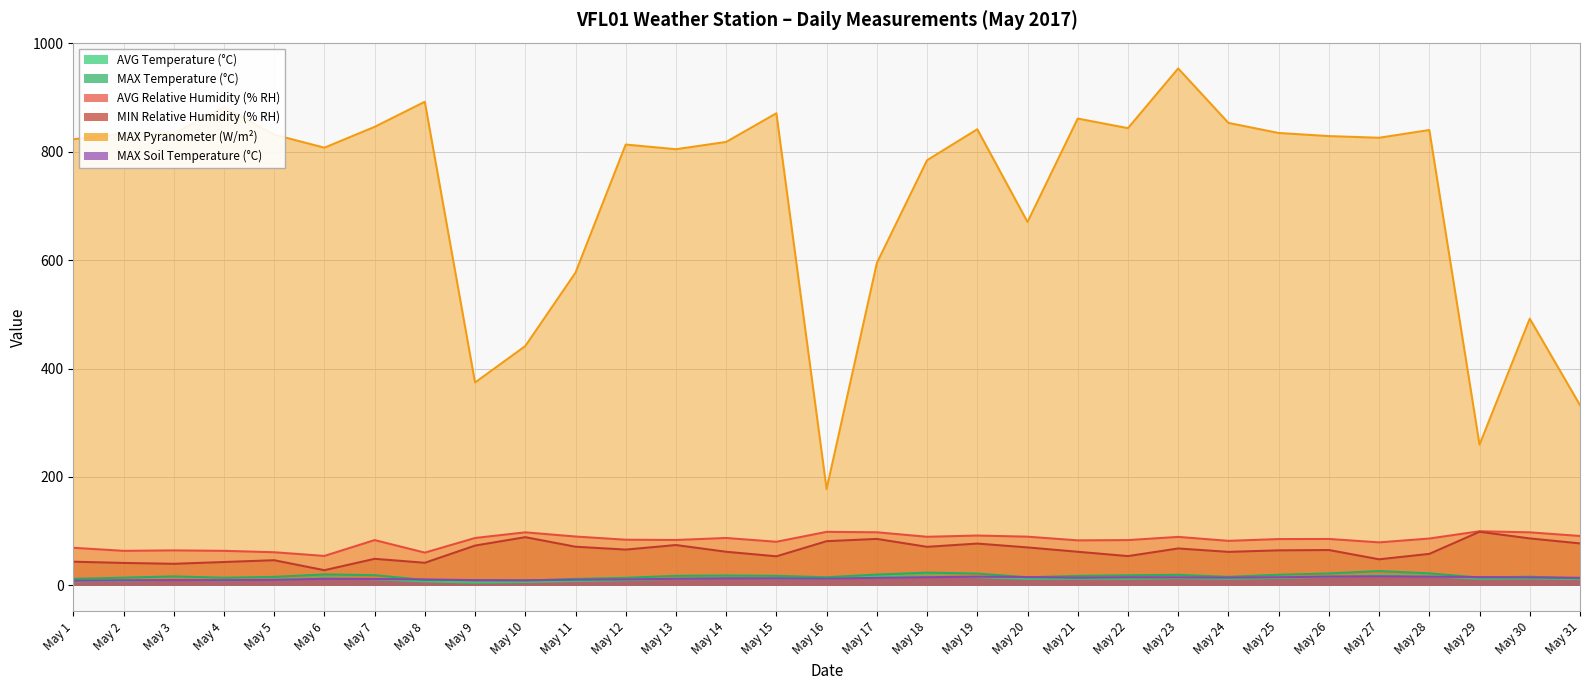

How many lines are shown in the chart?

6